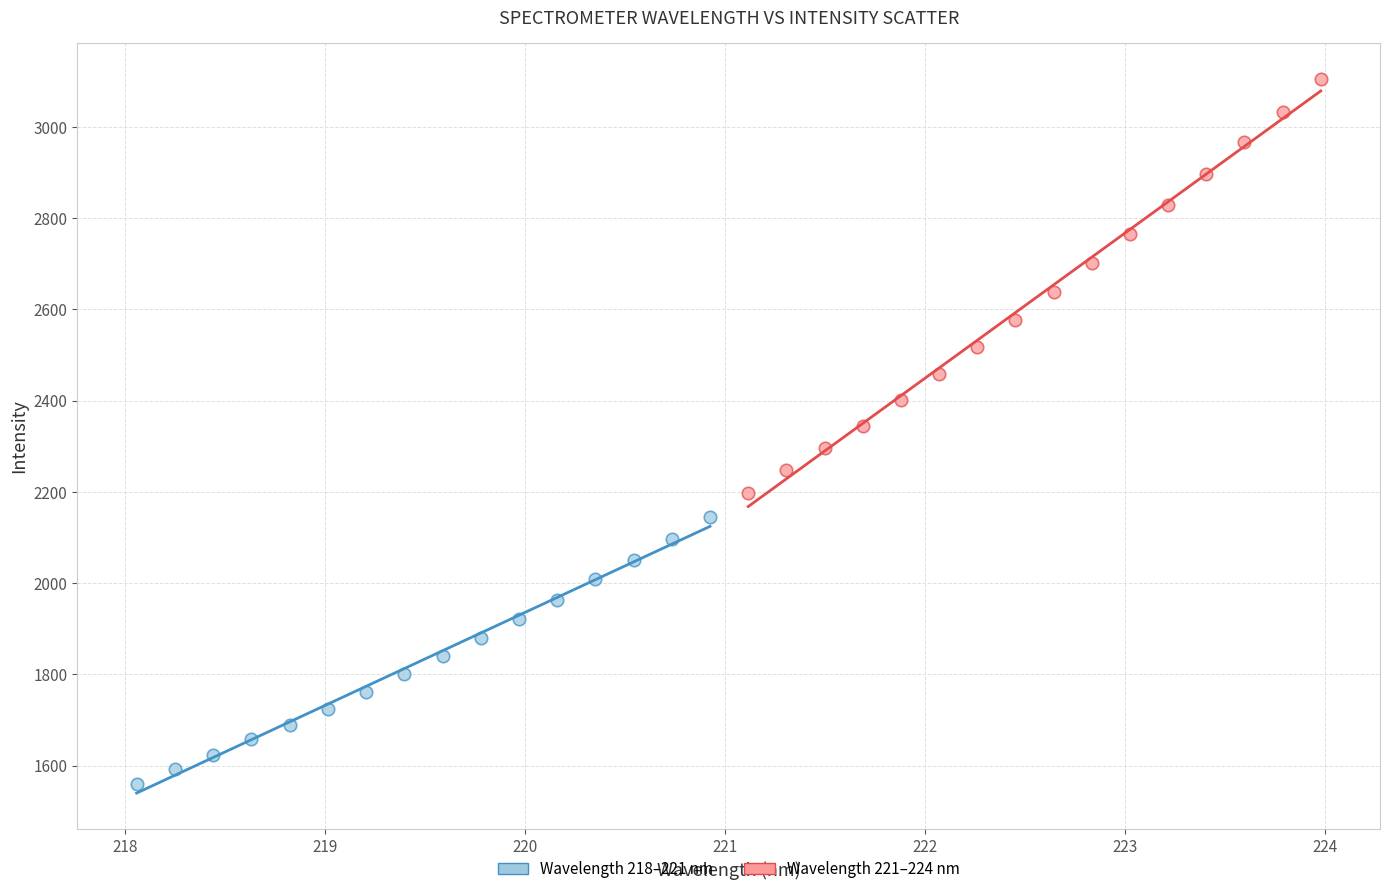

Which series contains the highest Y value?

Wavelength 221–224 nm